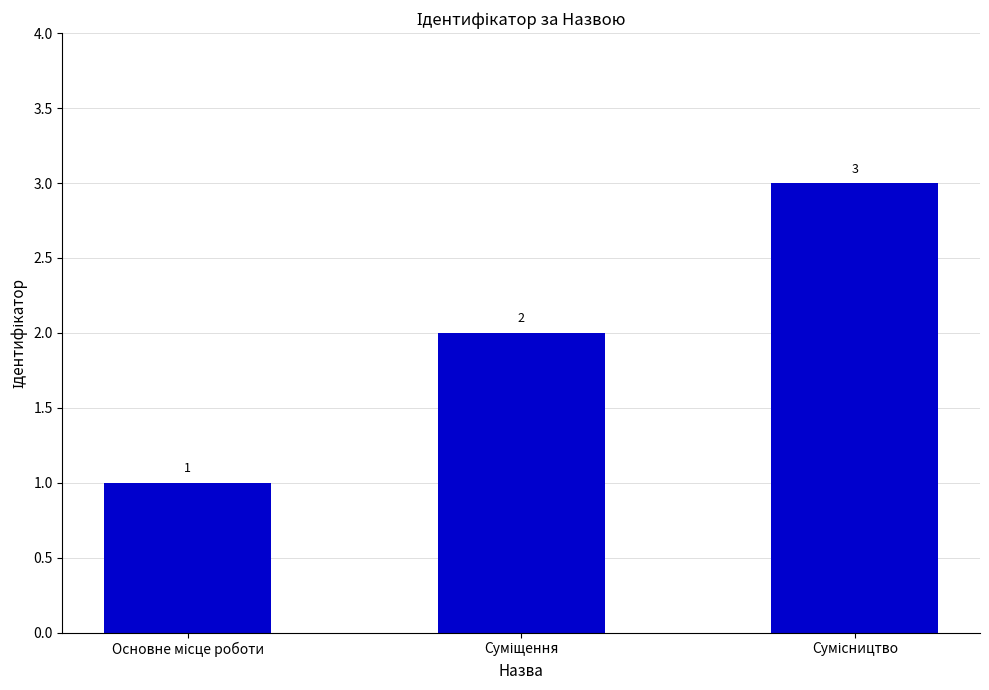

Reading right to left, extract all data points from this chart.

3	2	1